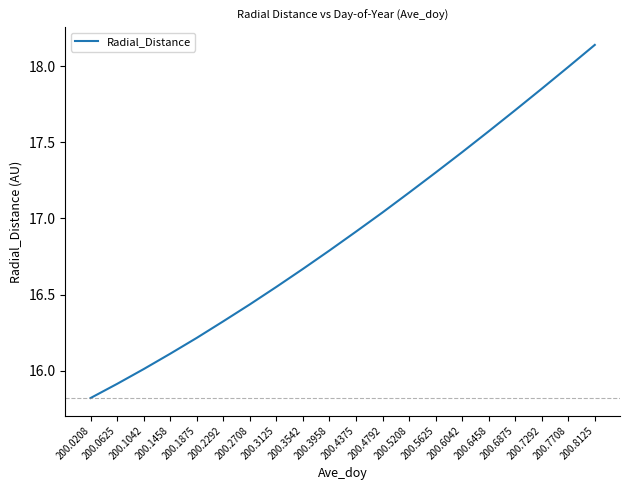

List the labels in order of value, largest first.

200.8125, 200.7708, 200.7292, 200.6875, 200.6458, 200.6042, 200.5625, 200.5208, 200.4792, 200.4375, 200.3958, 200.3542, 200.3125, 200.2708, 200.2292, 200.1875, 200.1458, 200.1042, 200.0625, 200.0208